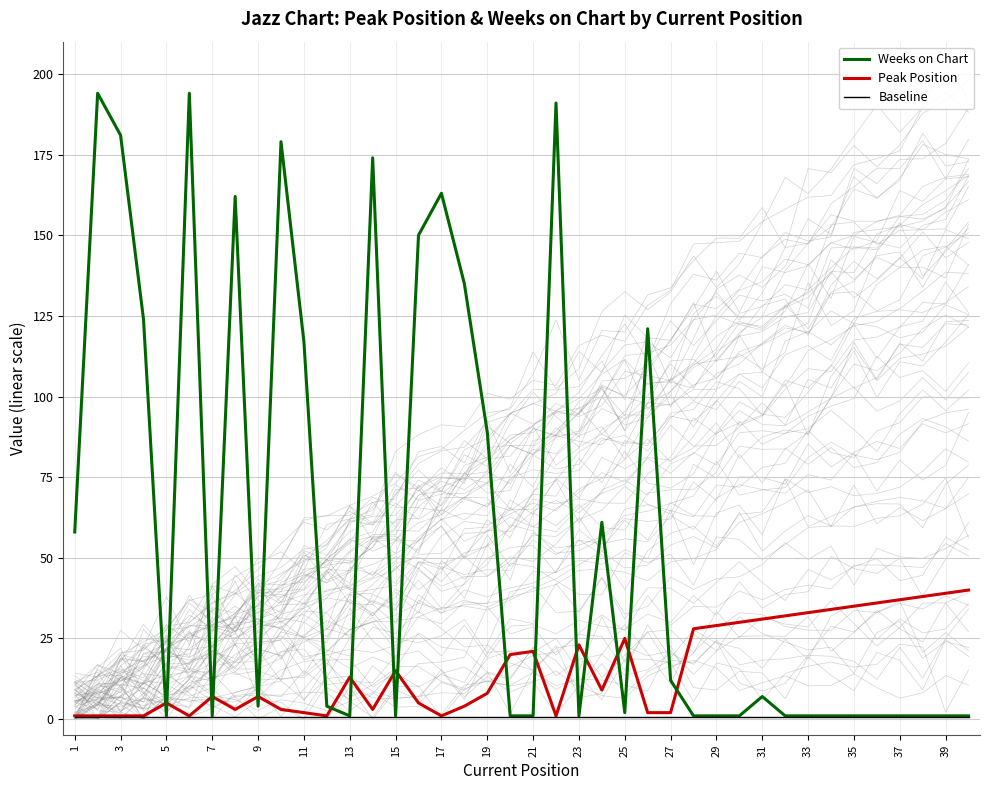

What is the smallest value displayed?

0.5